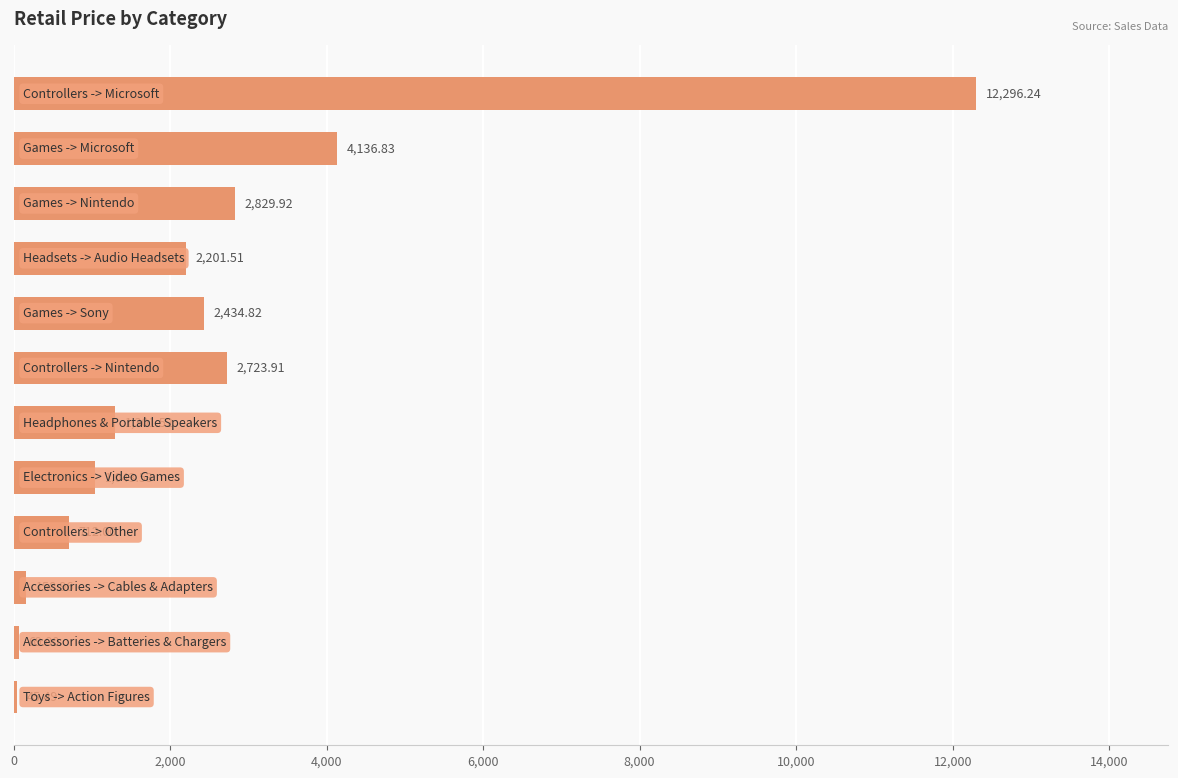

What is the average value?

2496.1